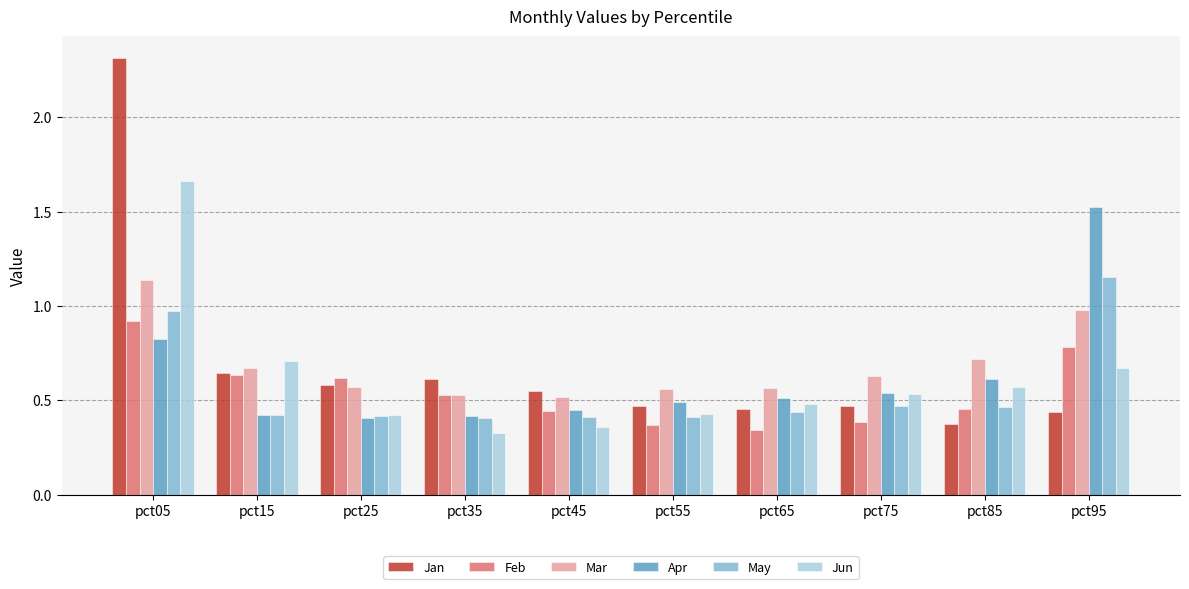

What is the highest value of the Jan series?

2.3